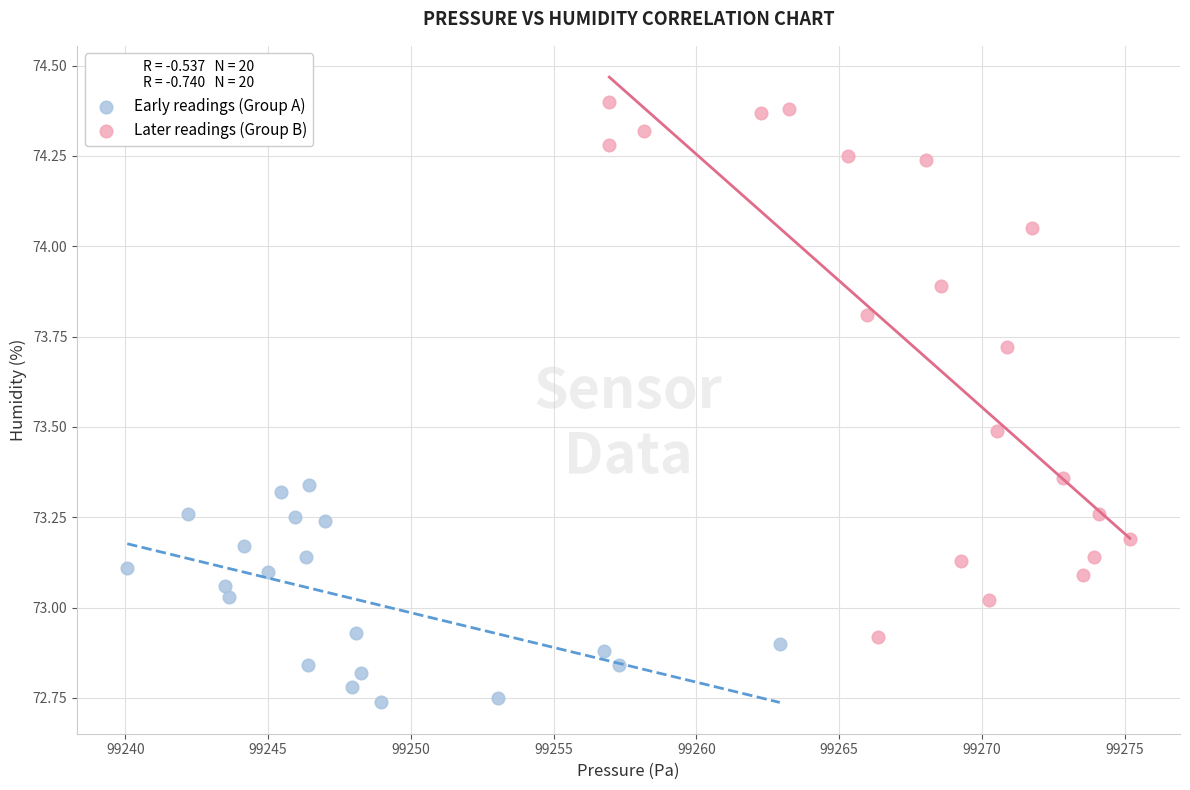

What are all the series names shown in the legend?

Early readings (Group A), Later readings (Group B)